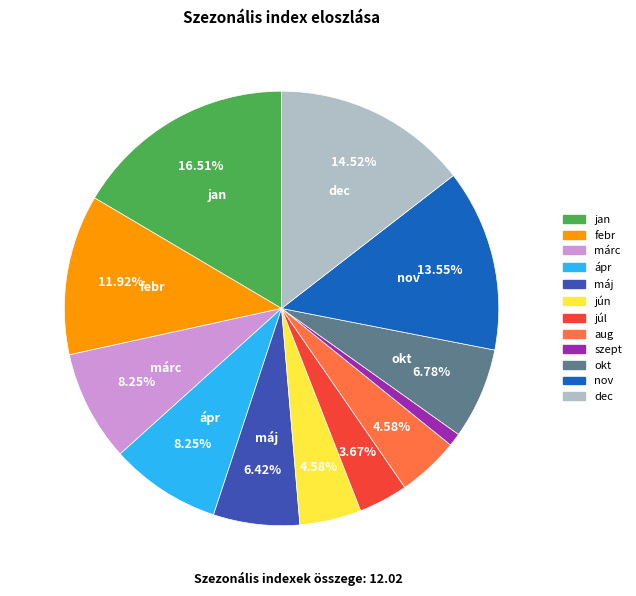

How many segments does this pie chart have?

12